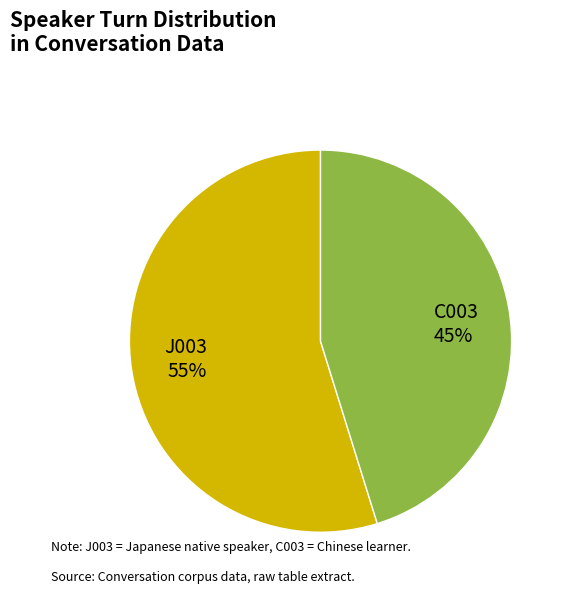

Which category has the smallest portion of the pie?

C003